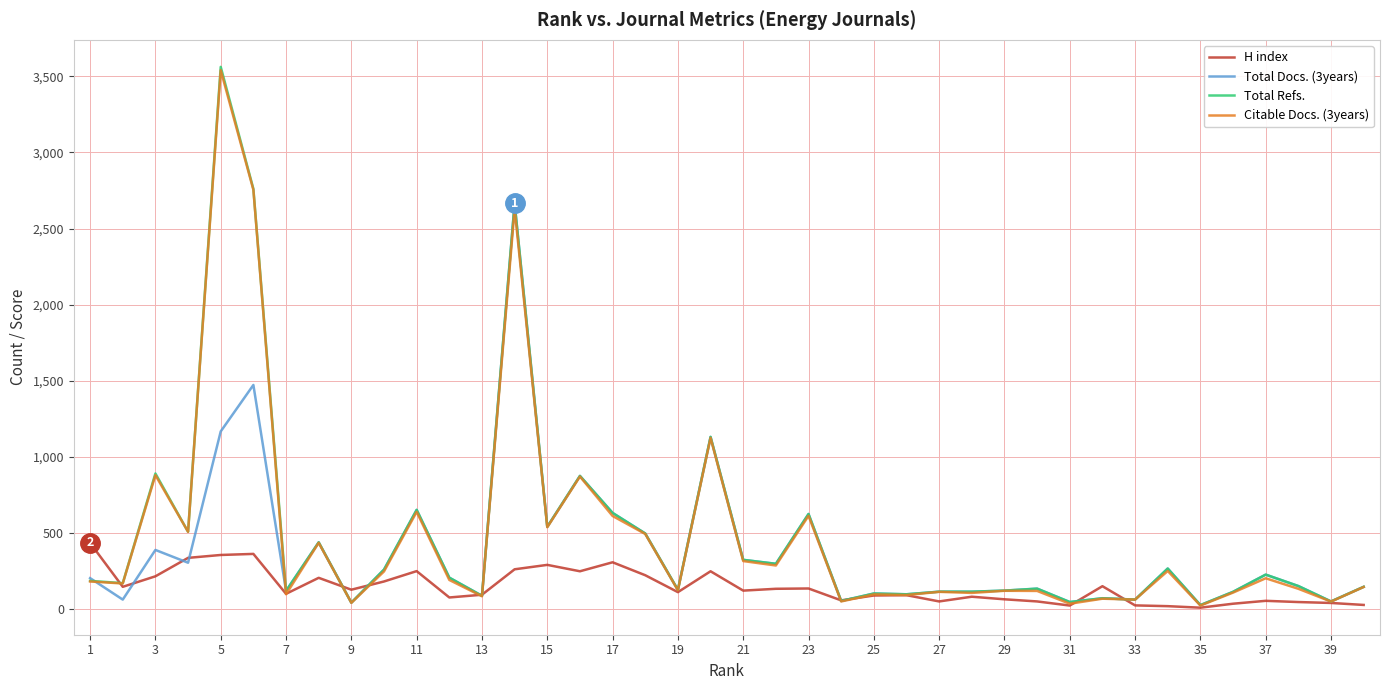

What is the maximum value for Total Refs.?

3561